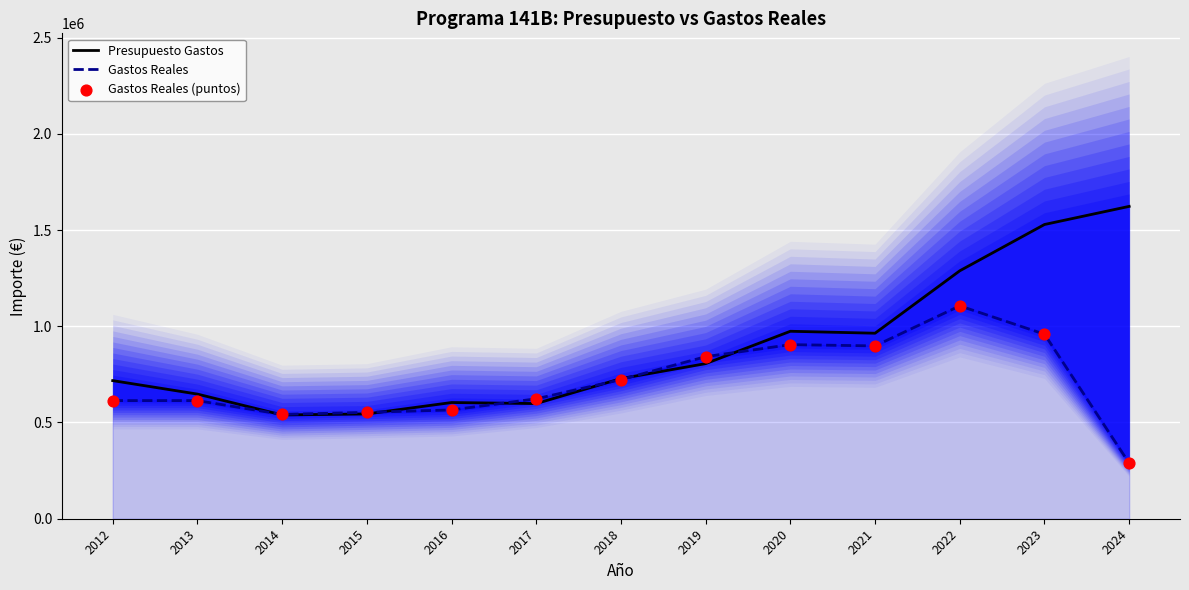

Which series has the largest Y range (max minus min)?

Presupuesto Gastos